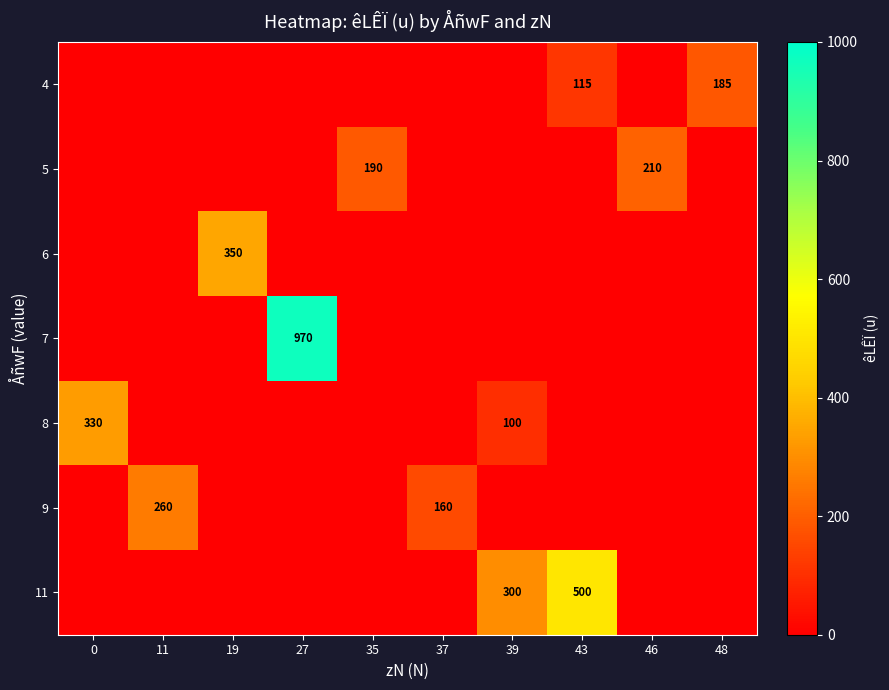

What is the difference between the 4 values at 48 and 43?

70